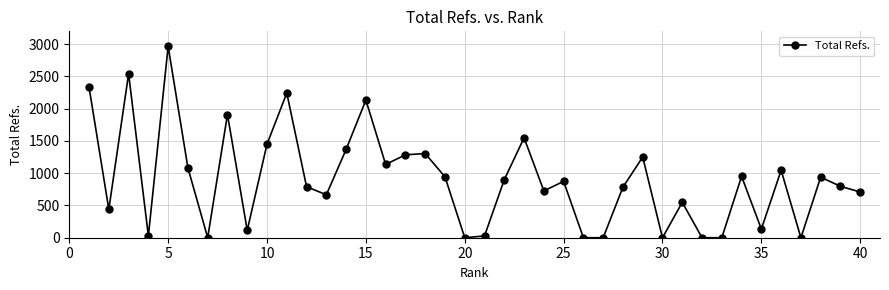

What is the sum of all values?

35981